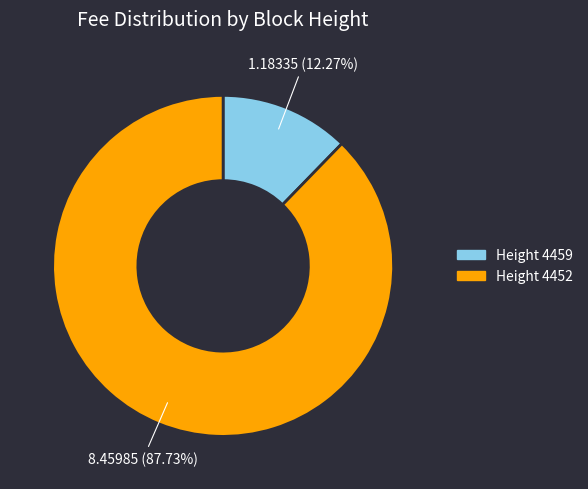

Is the sum of Height 4452 and Height 4459 greater than half?

Yes